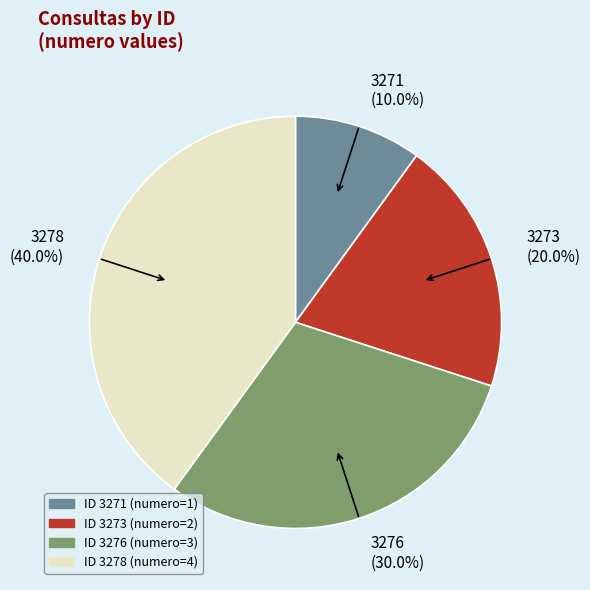

To the nearest percent, what is the combined percentage of 3276 and 3278?

70%